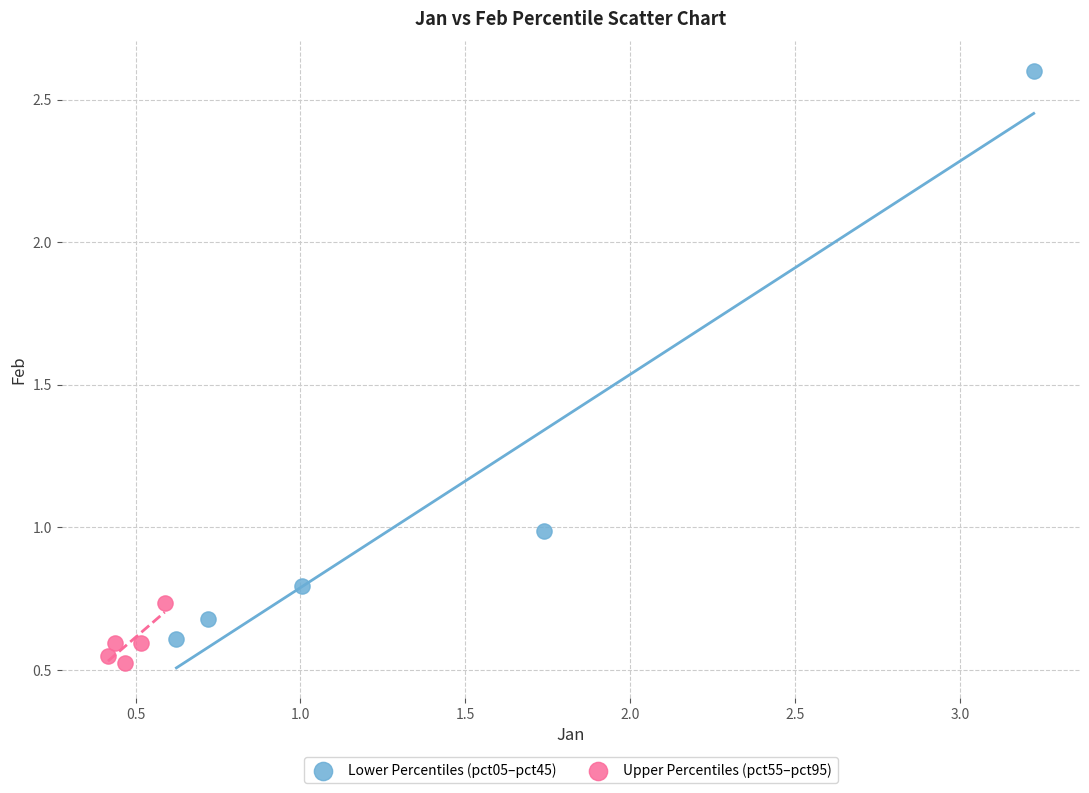

Which series contains the highest Y value?

Lower Percentiles (pct05–pct45)